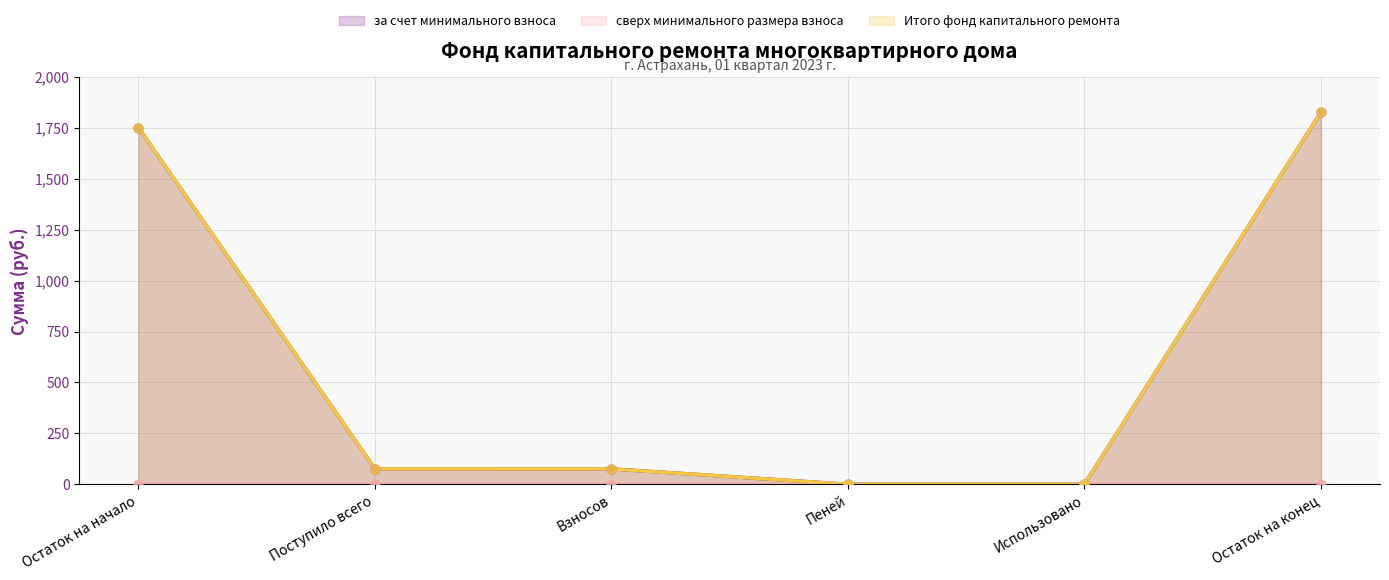

What is the total value across all series at Остаток на начало?

3502.6